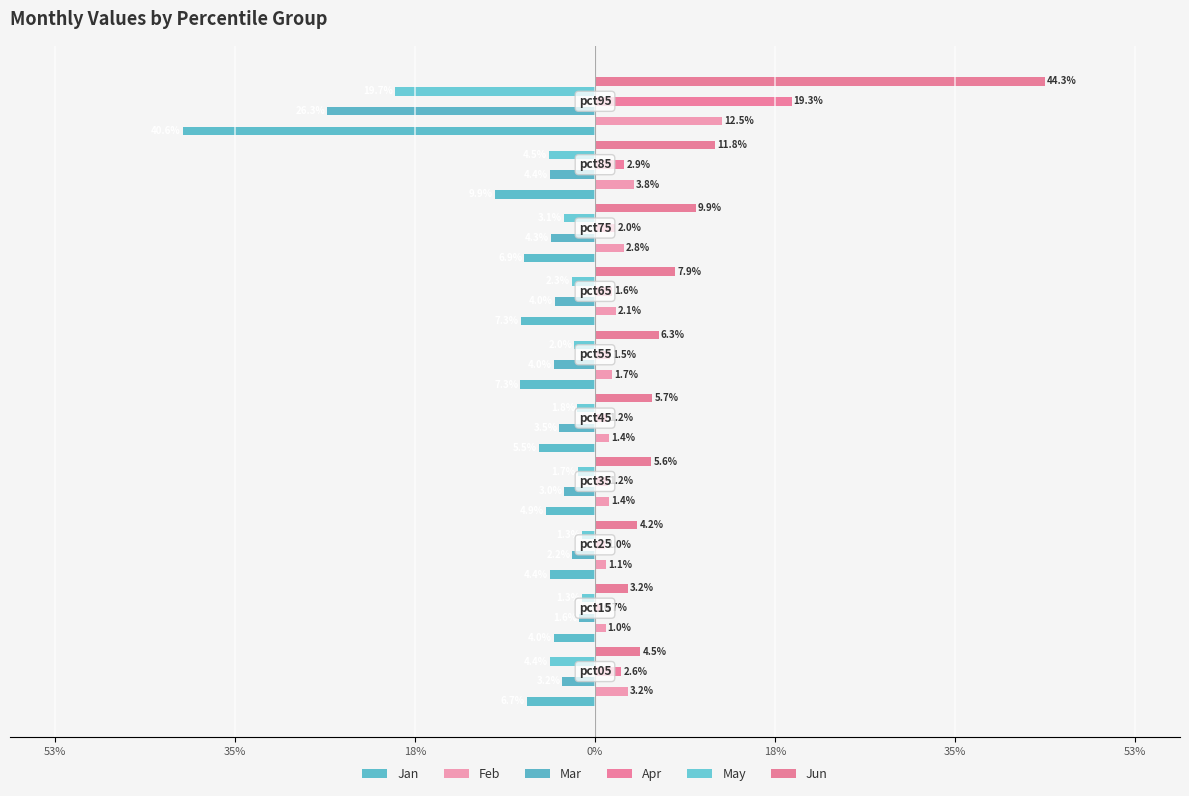

What are all the series names shown in the legend?

Jan, Feb, Mar, Apr, May, Jun